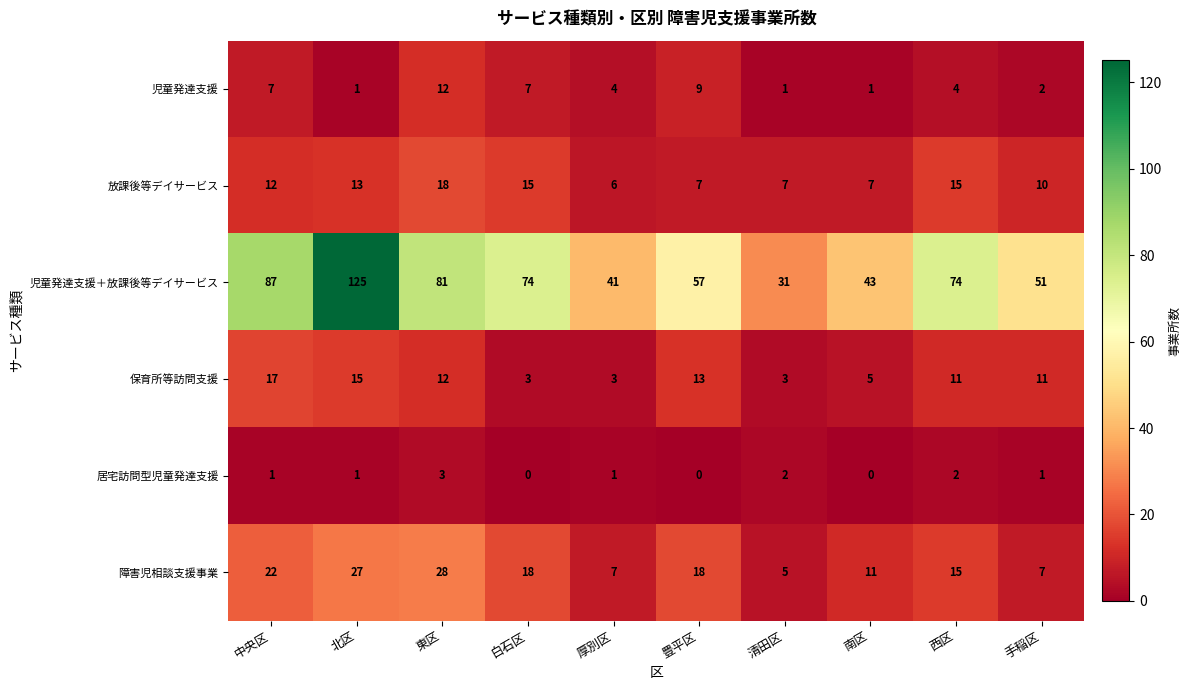

Which series has the widest spread of values?

児童発達支援＋放課後等デイサービス